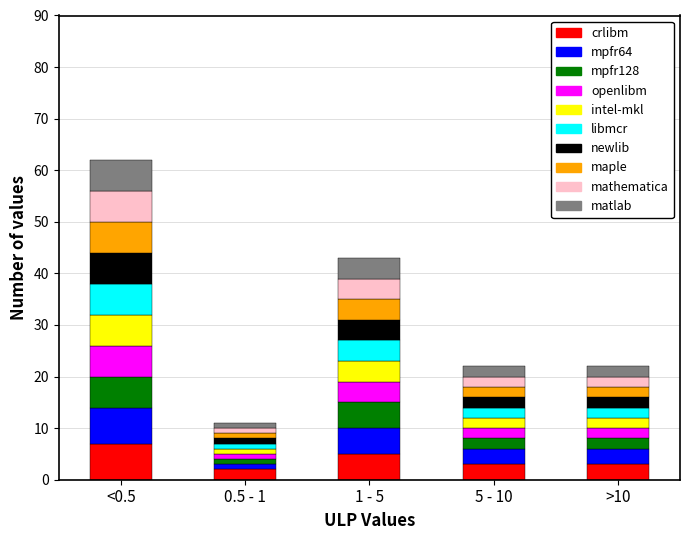

At which category is the sum across all series the highest?

<0.5